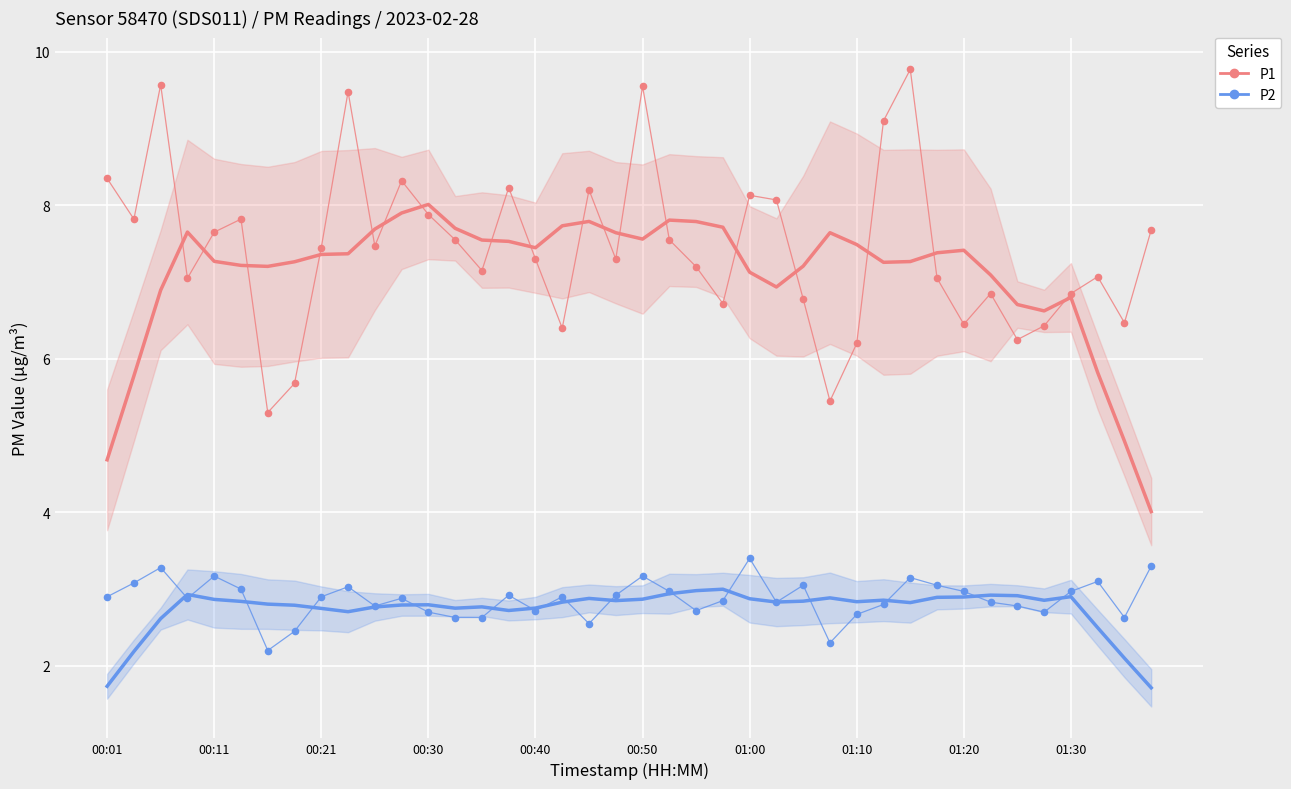

What are all the series names shown in the legend?

P1, P2